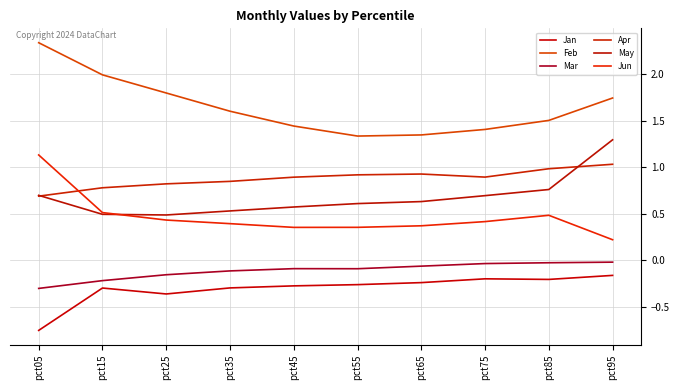

True or false: Apr and Jan intersect in this chart.

False